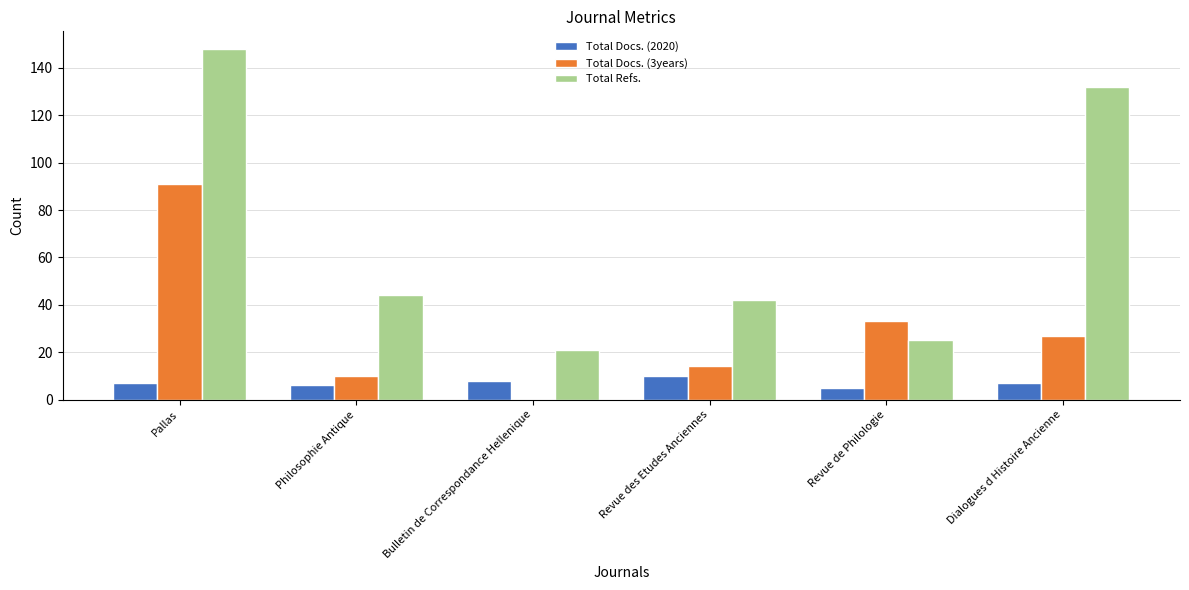

What is the sum of all Total Docs. (2020) values?

43